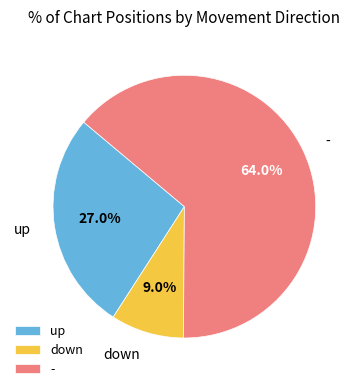

The - slice represents 64% of the pie. True or false?

True